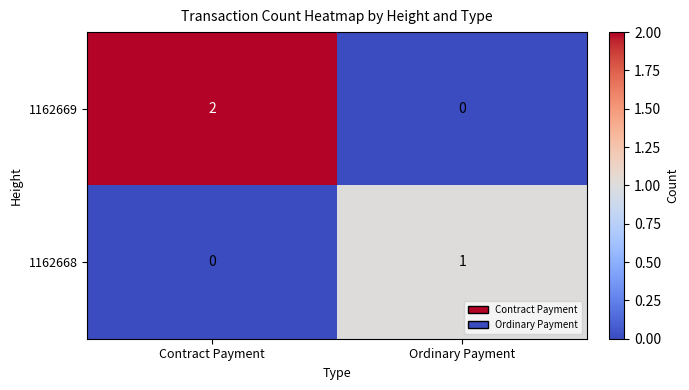

Which series has the widest spread of values?

1162669